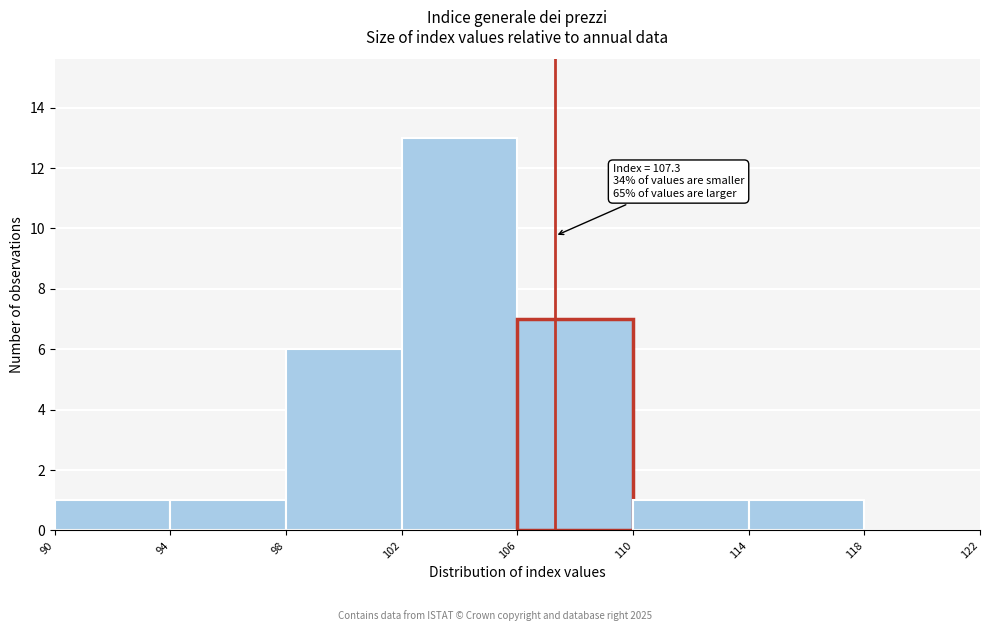

Over which range of the x-axis is the bar tallest?

102 to 106